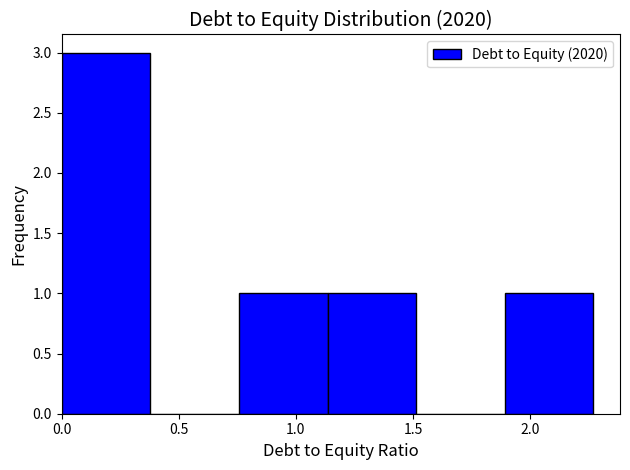

Over which range of the x-axis is the bar tallest?

0.00 to 0.40